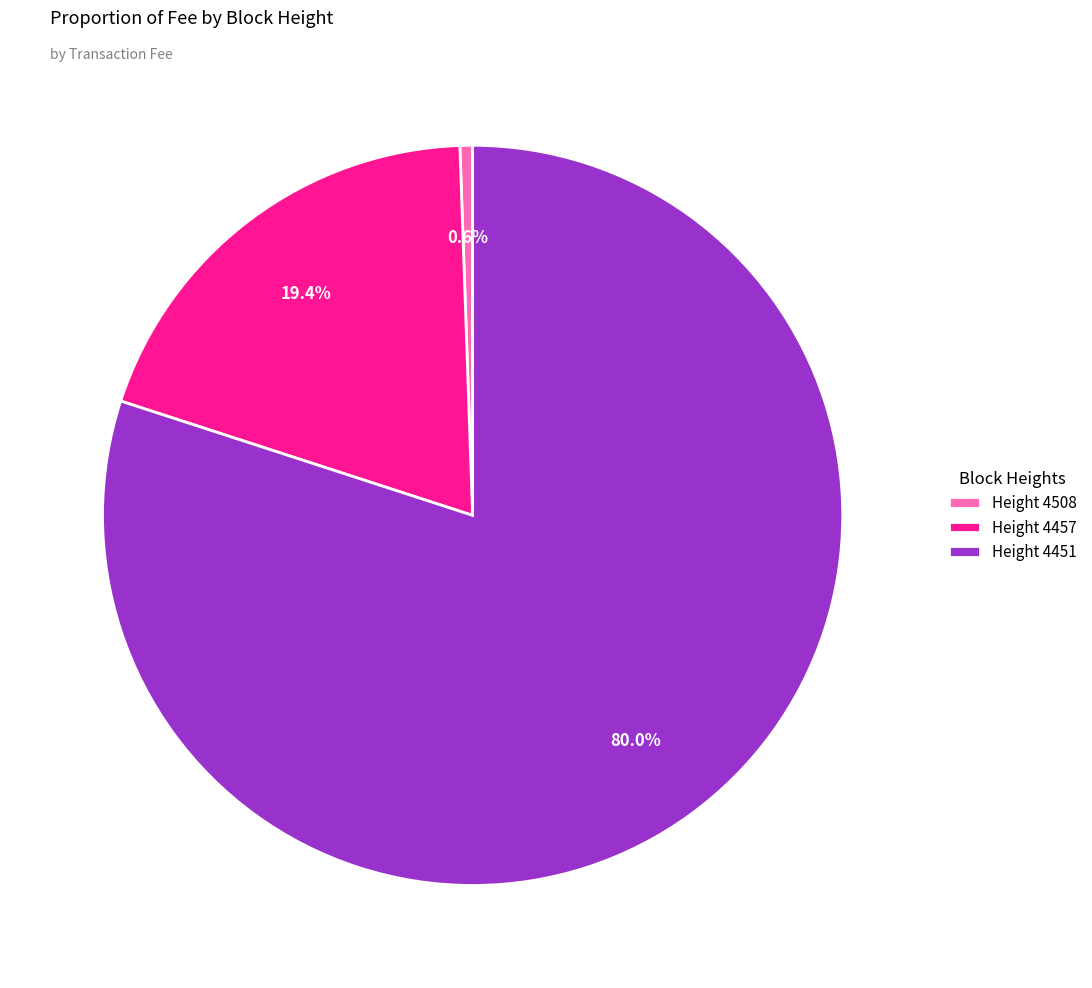

Which slice is the largest?

Height 4451